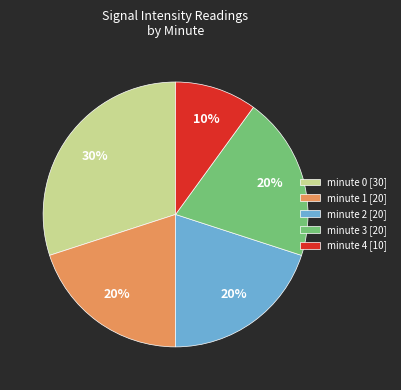

What is the ratio of the value at minute 2 to the value at minute 3?

1.0